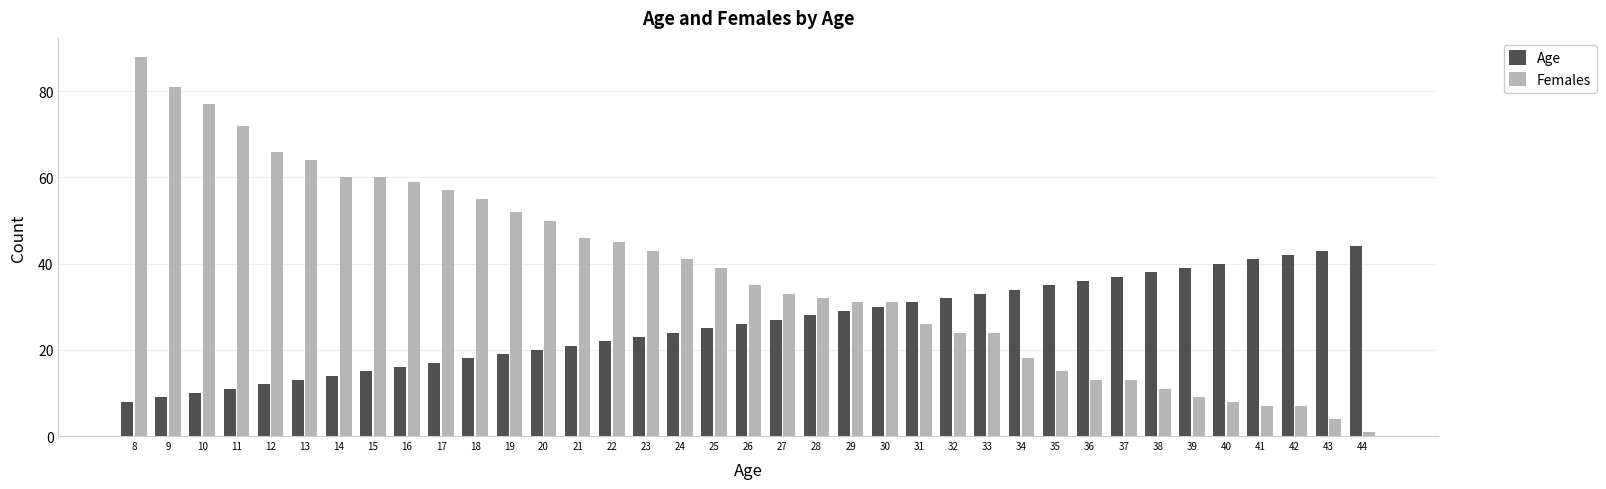

Which category has the lowest value in the Age series?

8